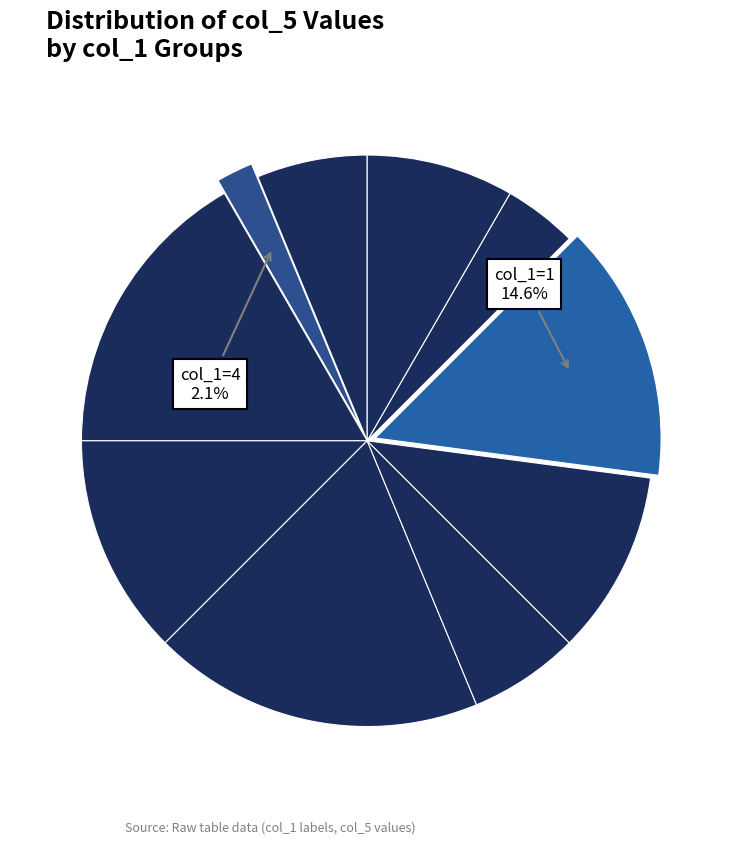

Is there a majority slice in this chart?

No